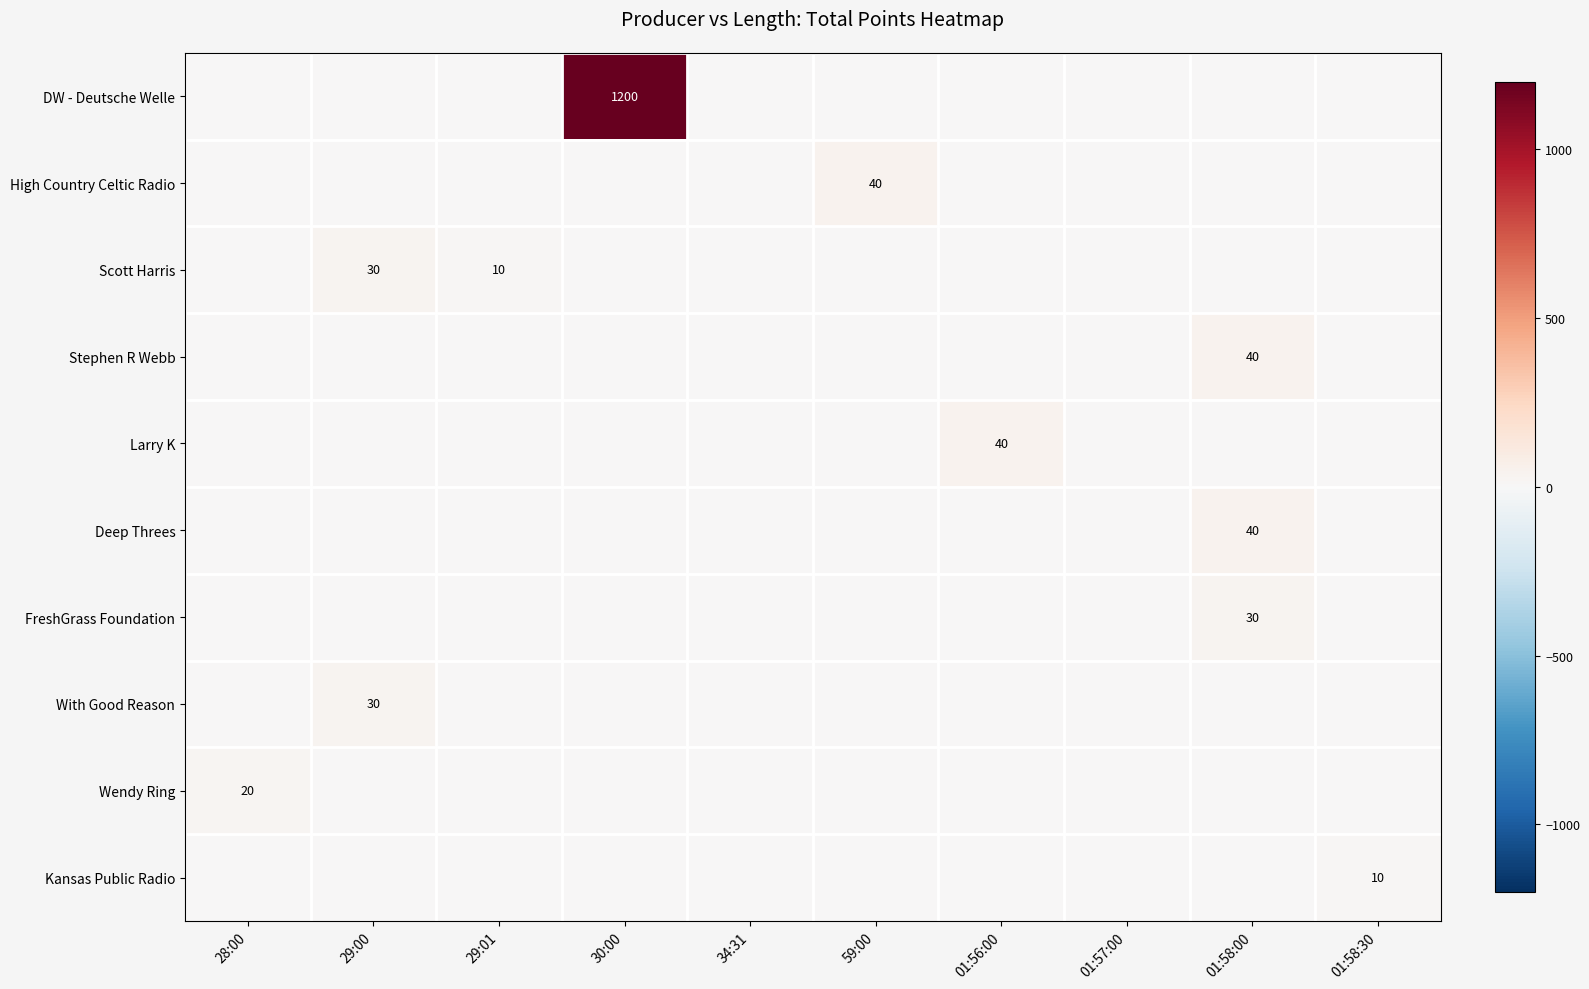

True or false: FreshGrass Foundation has a value of 30 at 01:58:00.

True